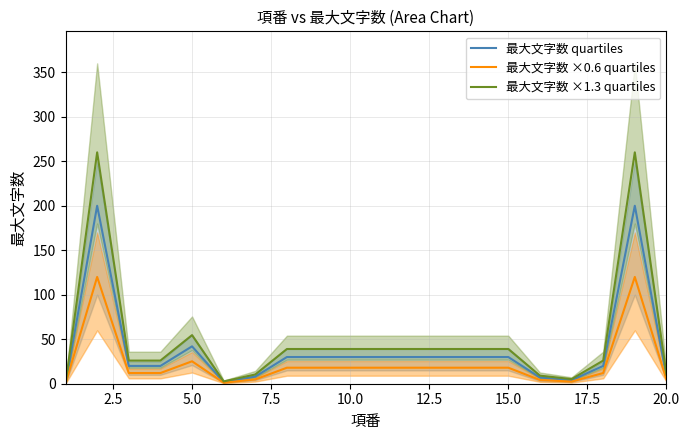

True or false: 最大文字数 quartiles and 最大文字数 ×0.6 quartiles intersect in this chart.

False